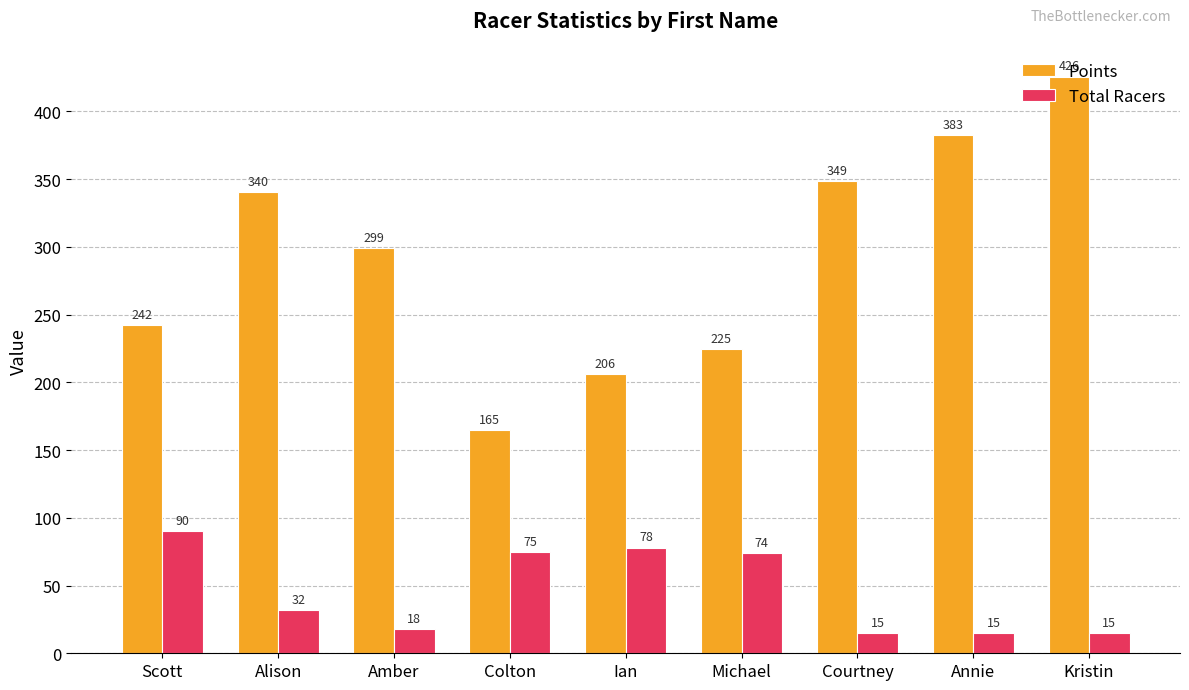

How many bars are there in each group?

2